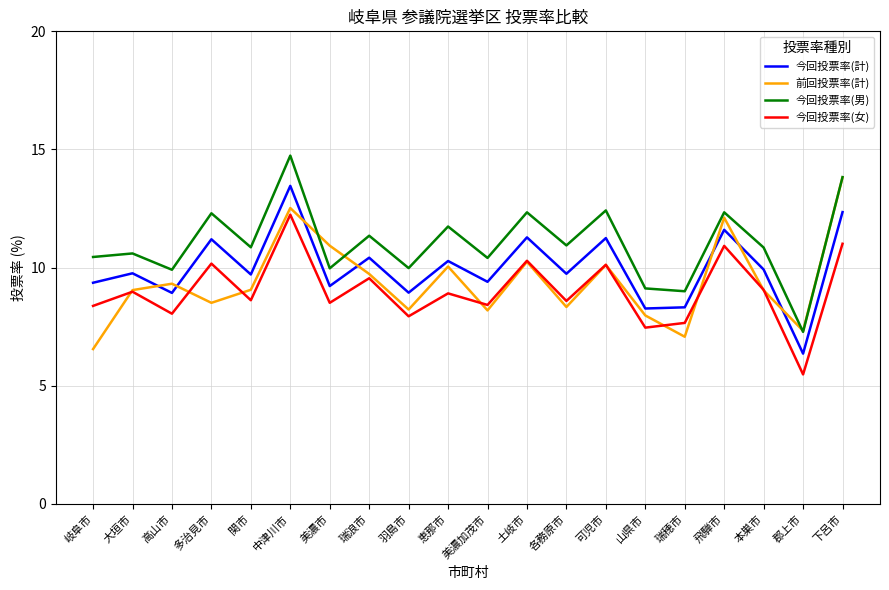

What is the difference between the highest and lowest values at 山県市?

1.7